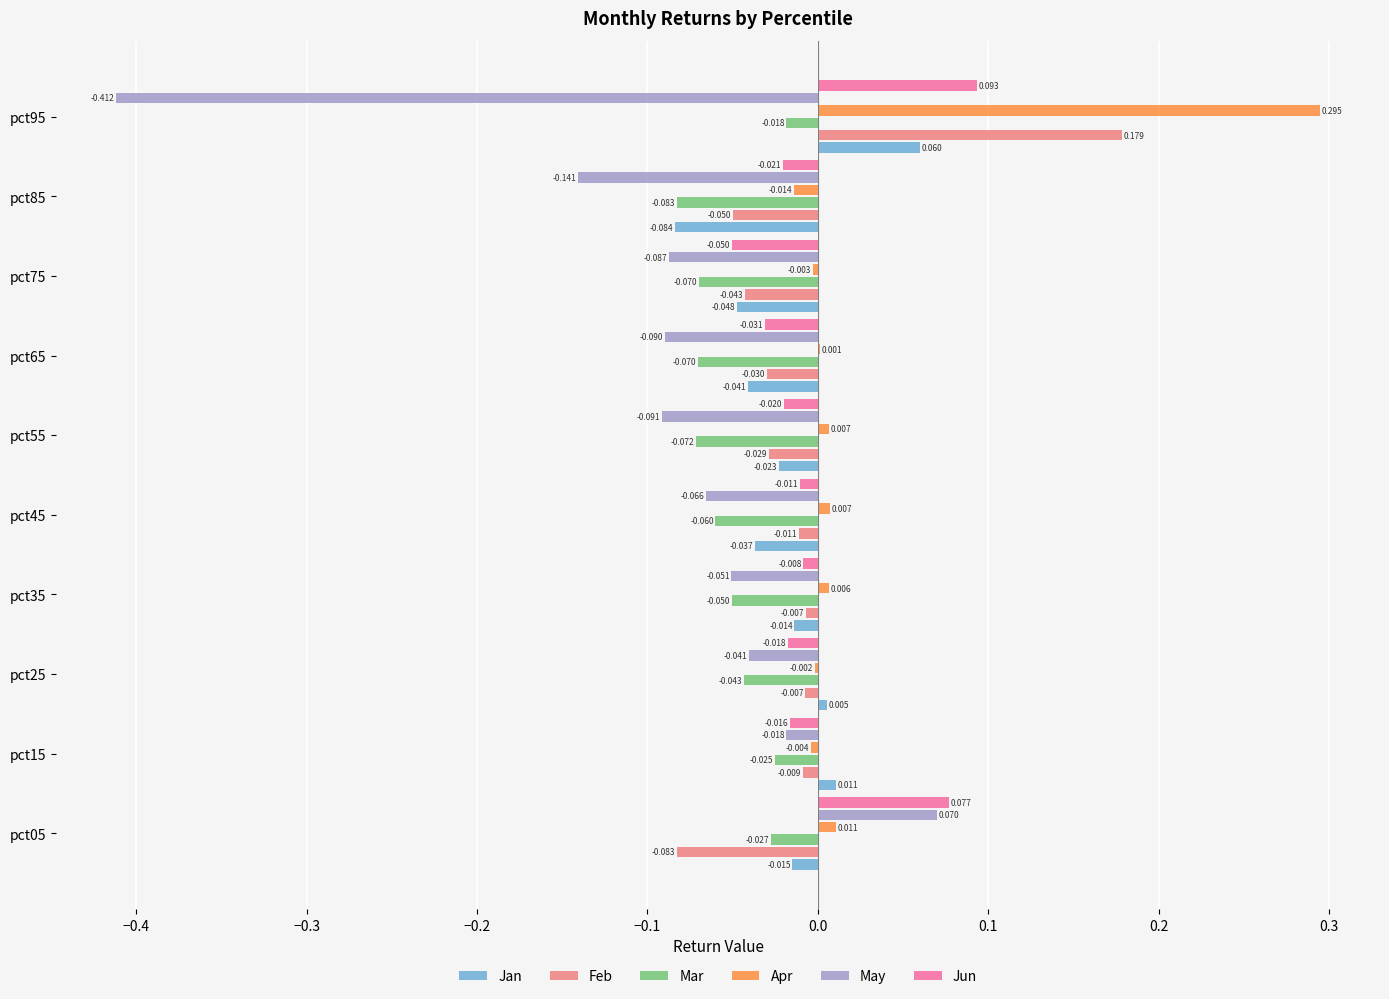

Which series has the largest total across all categories?

Apr